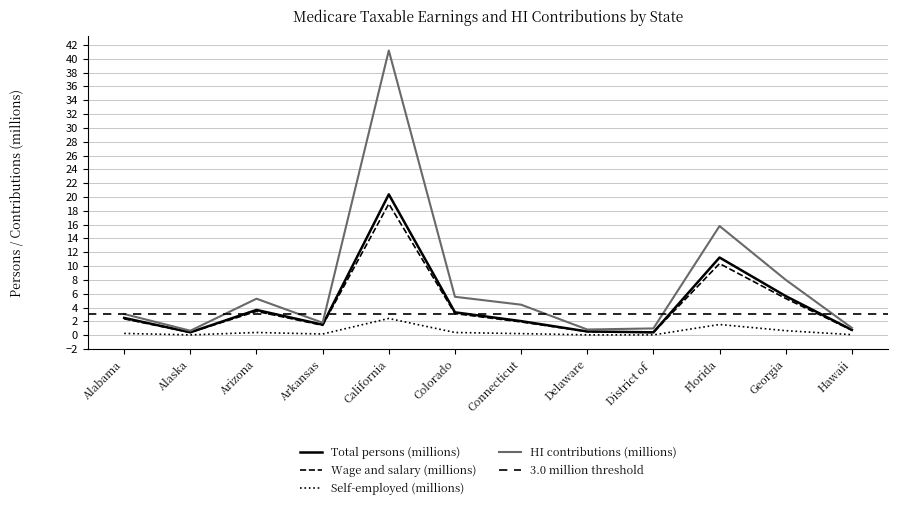

What is the average value of the Self-employed series?

0.5